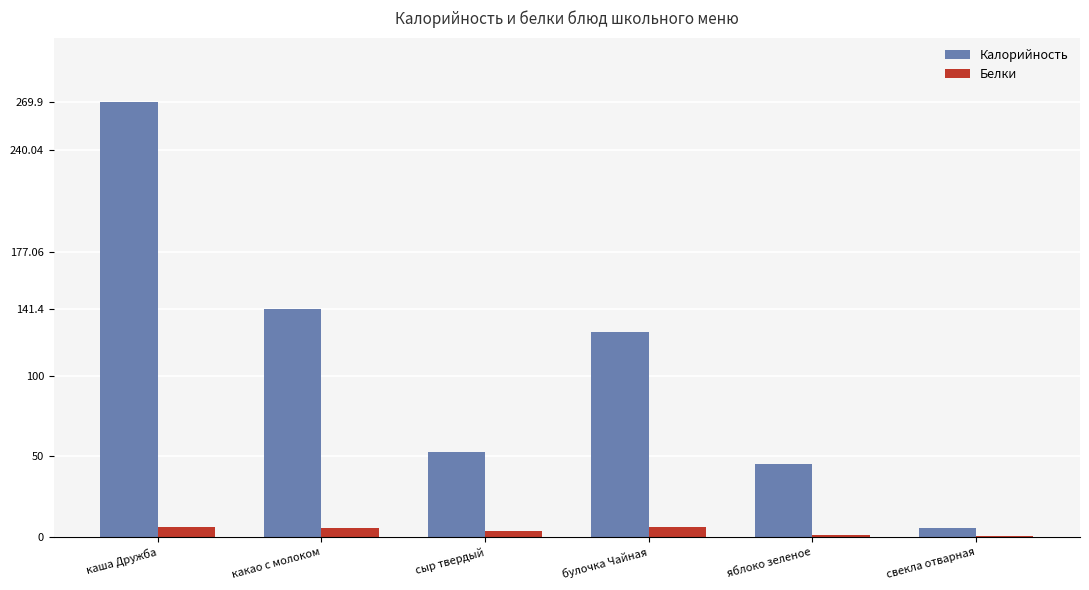

What is the sum of all Белки values?

22.4